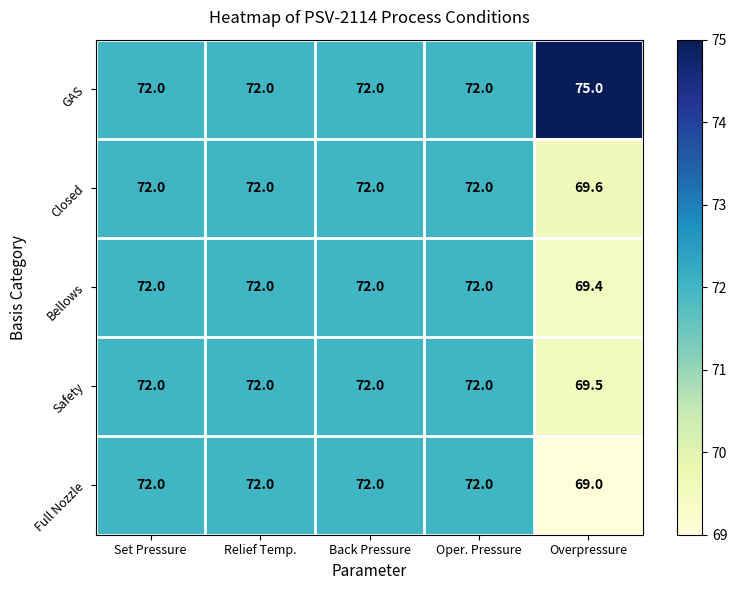

What is the sum of all Bellows values?

357.4